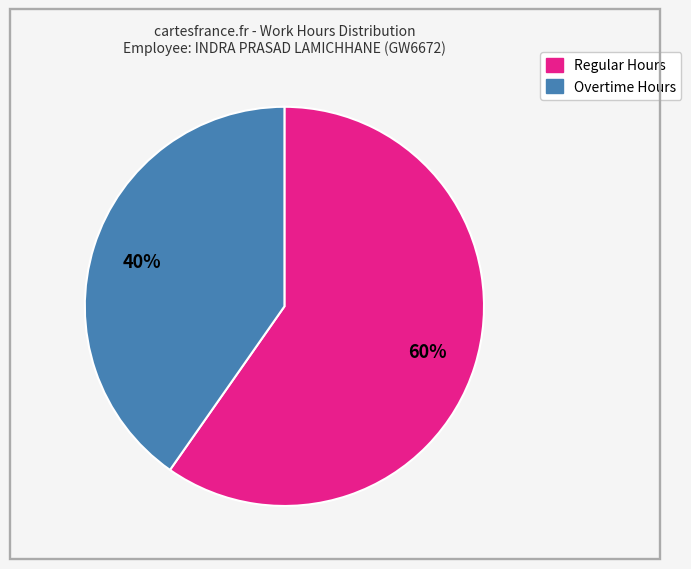

Is there any slice that represents more than half of the pie?

Yes